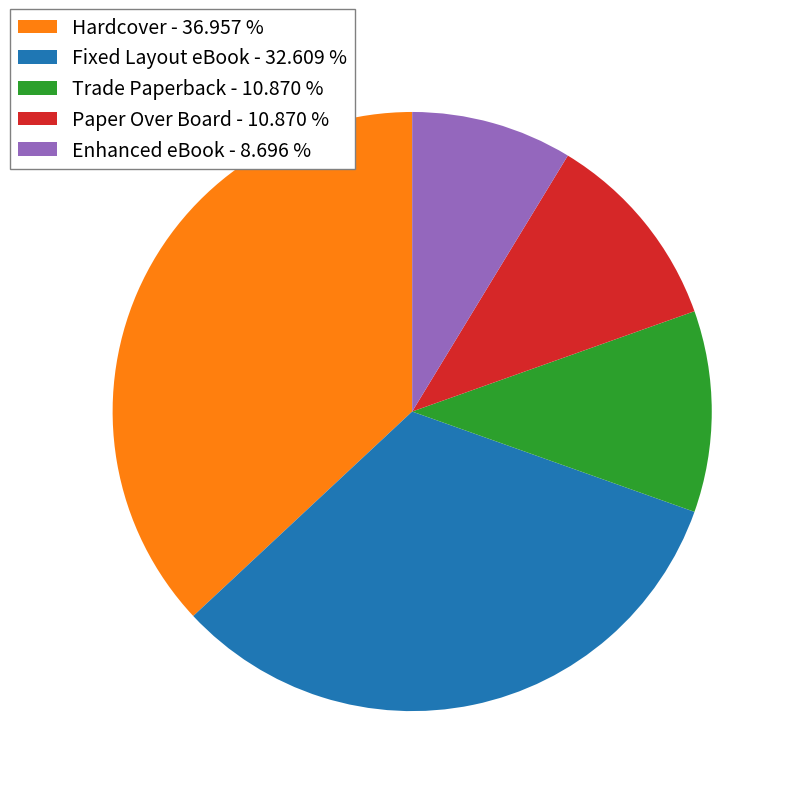

What is the smallest slice in the pie chart?

Enhanced eBook